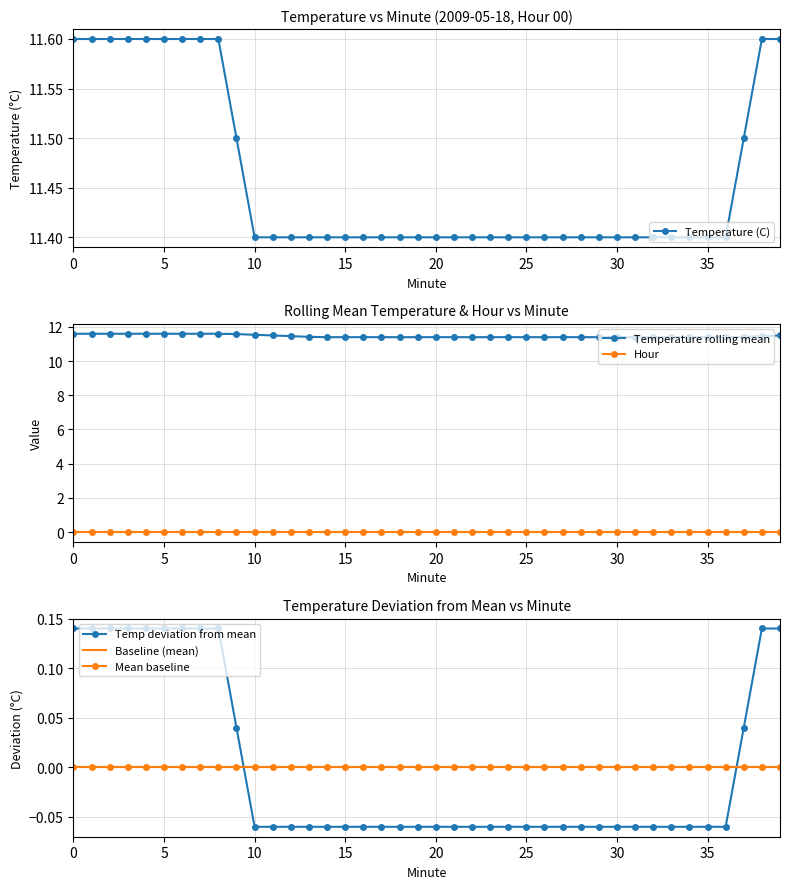

What is the sum of all values?

458.4